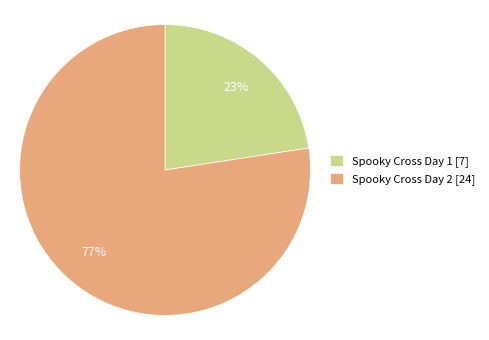

What is the smallest slice in the pie chart?

Spooky Cross Day 1